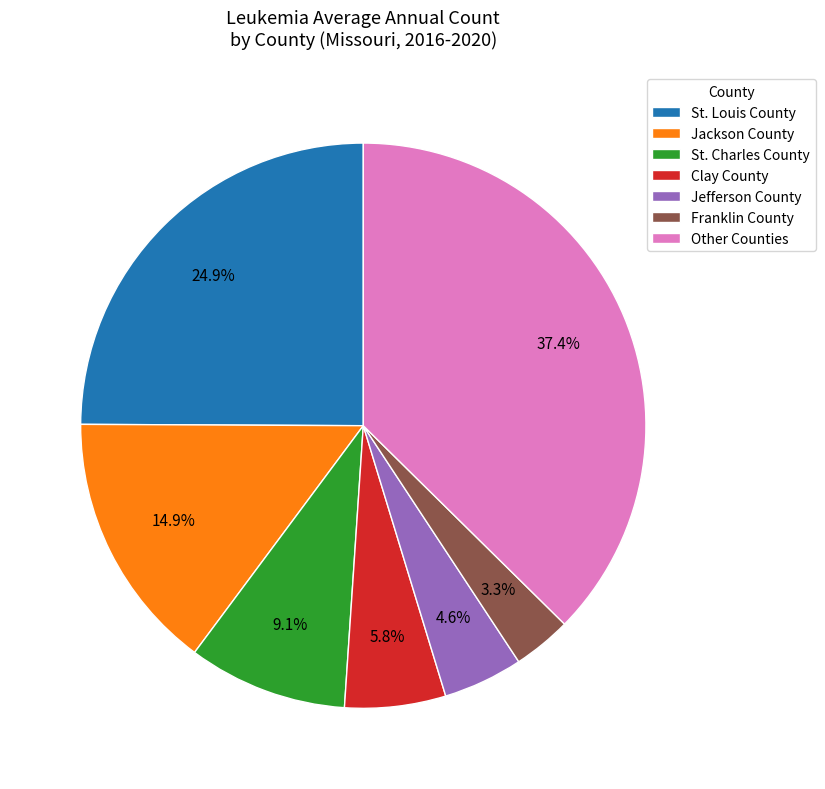

What is the largest slice in the pie chart?

Other Counties